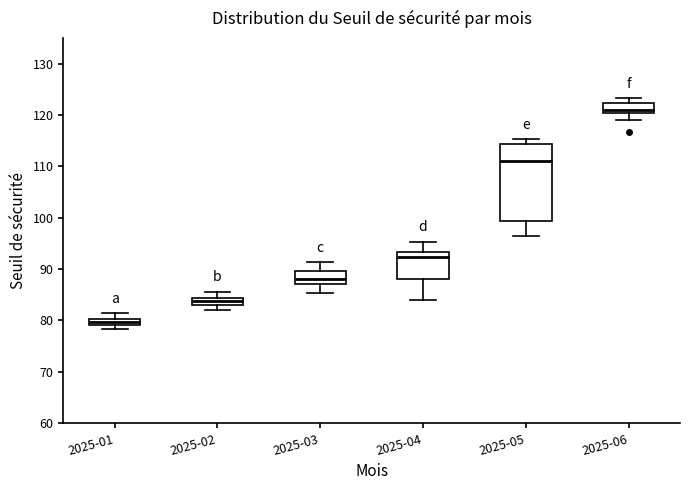

Which box has the lowest median line?

2025-01